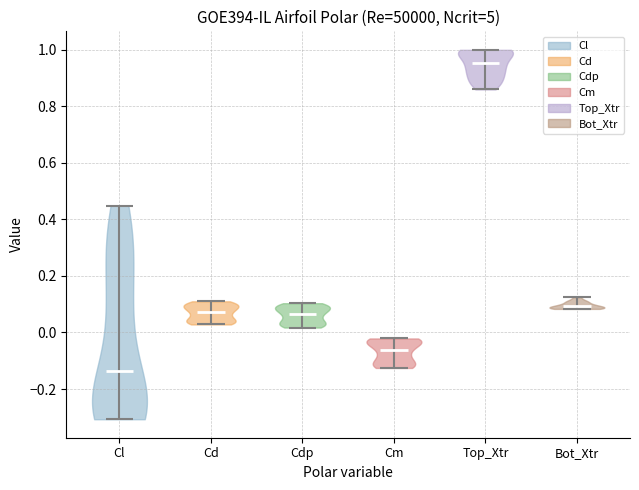

What is the lowest point the violin for Cl reaches on the y-axis? The values are not printed on the chart, so give them approximately, as read against the axis.

-0.30